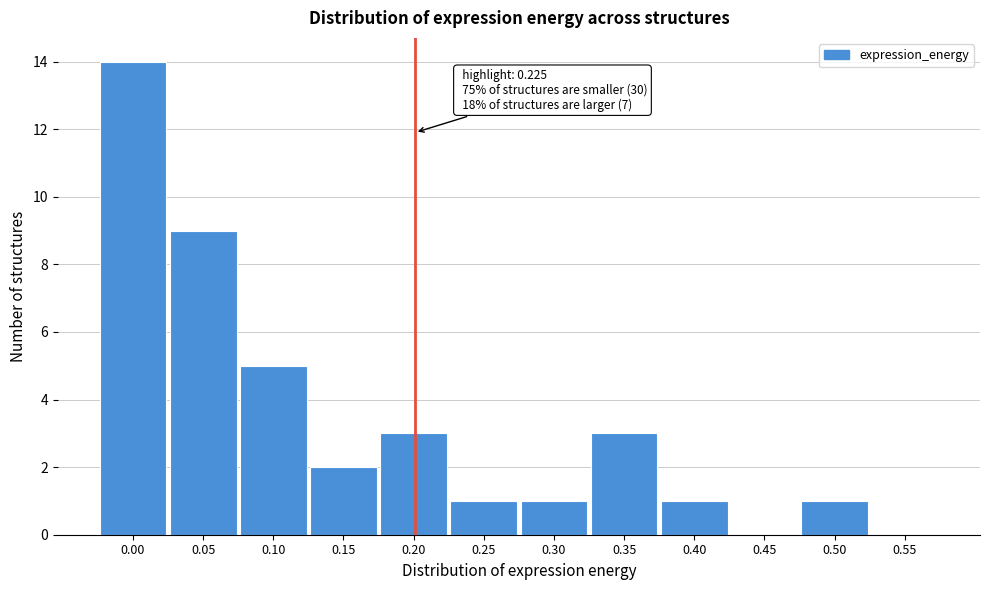

Reading left to right, extract all data points from this chart.

0.00=14	0.05=9	0.10=5	0.15=2	0.20=3	0.25=1	0.30=1	0.35=3	0.40=1	0.45=0	0.50=1	0.55=0